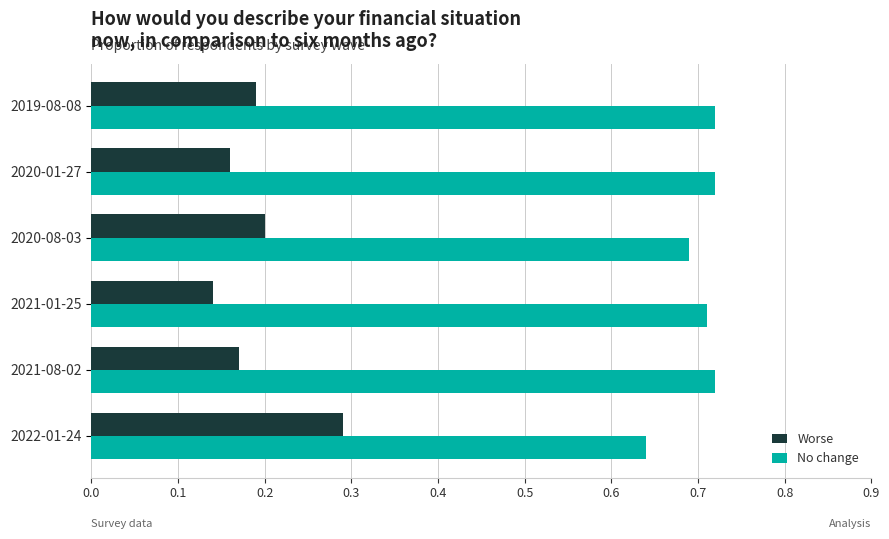

How many Worse values are between 0 and 1?

6